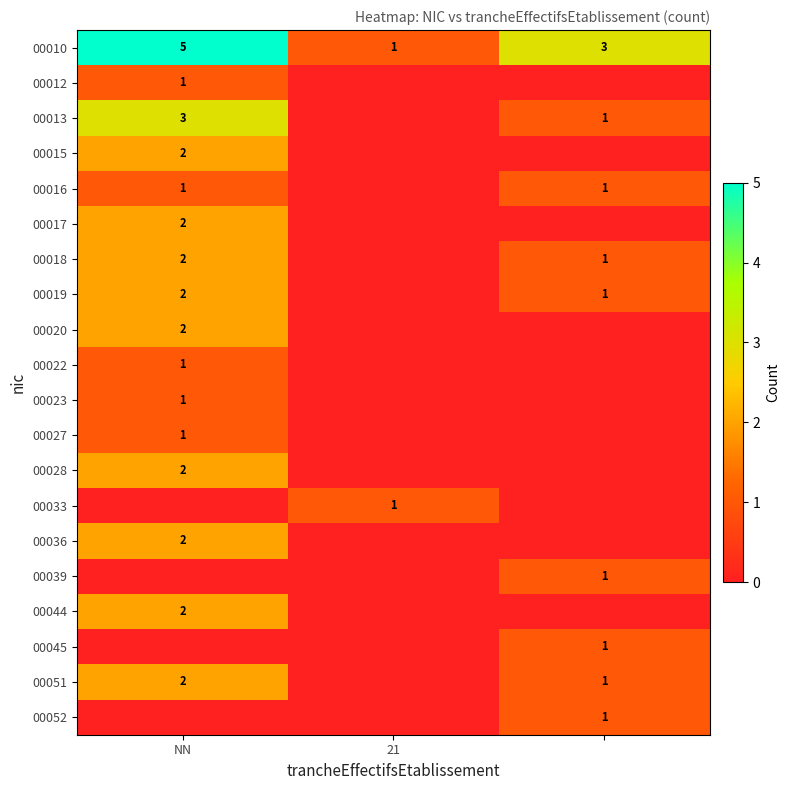

At which label does 00010 reach its minimum?

21